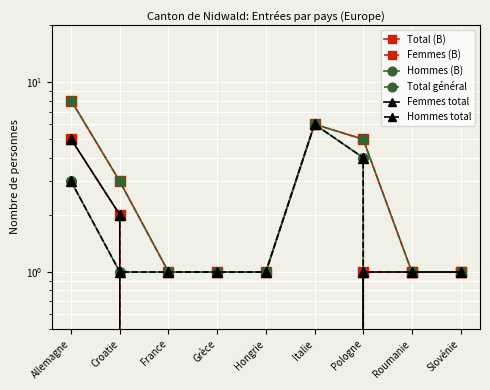

What is the difference between the highest and lowest values at Pologne?

4